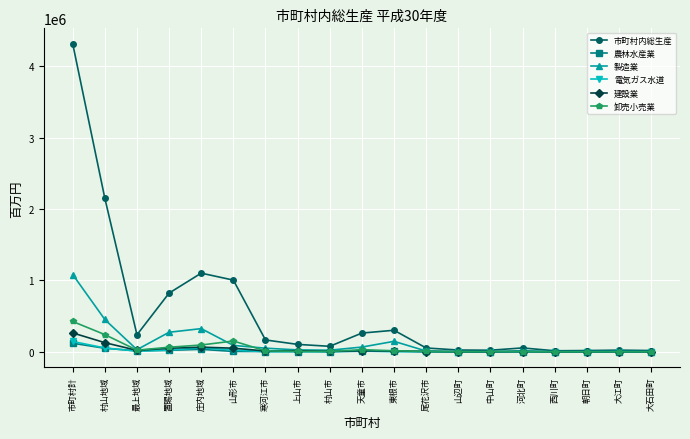

What is the sum of the 製造業 values at 置賜地域 and 中山町?

276607